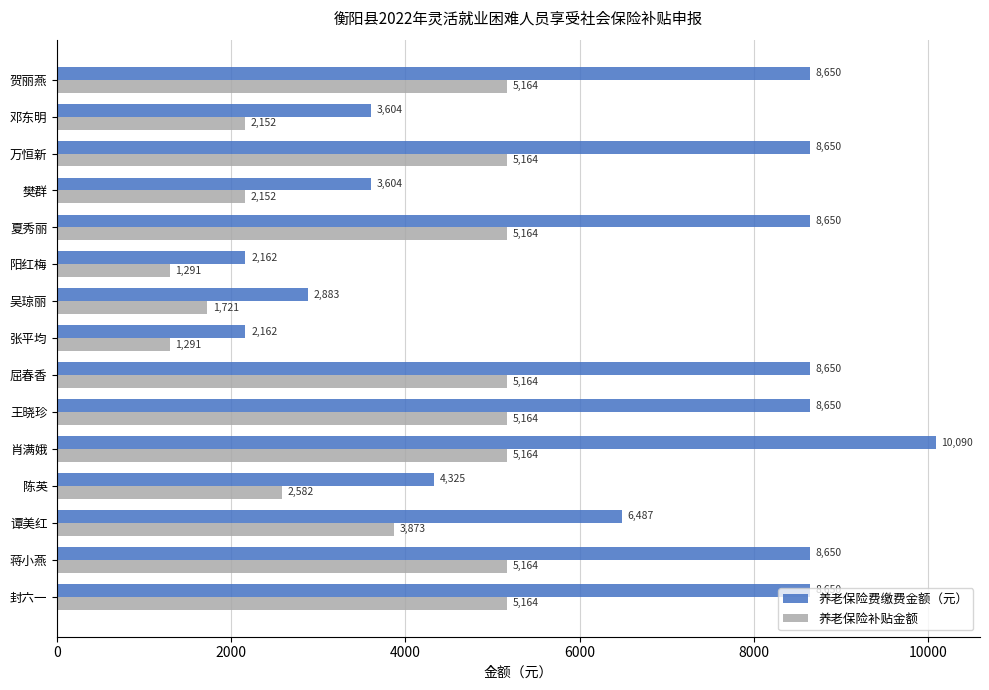

What is the sum of the 养老保险费缴费金额（元） values at 夏秀丽 and 张平均?

10812.0